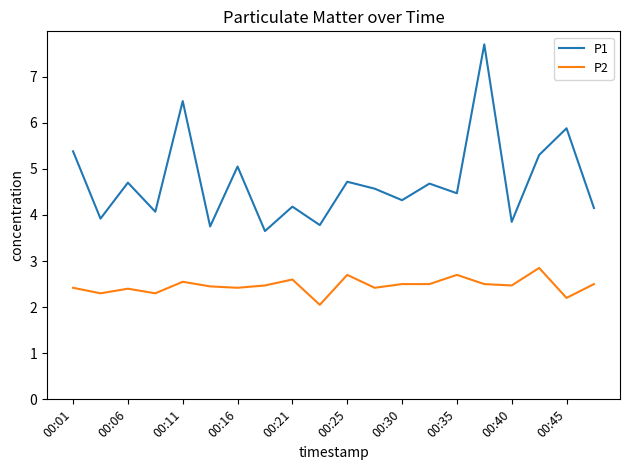

True or false: P2 and P1 intersect in this chart.

False